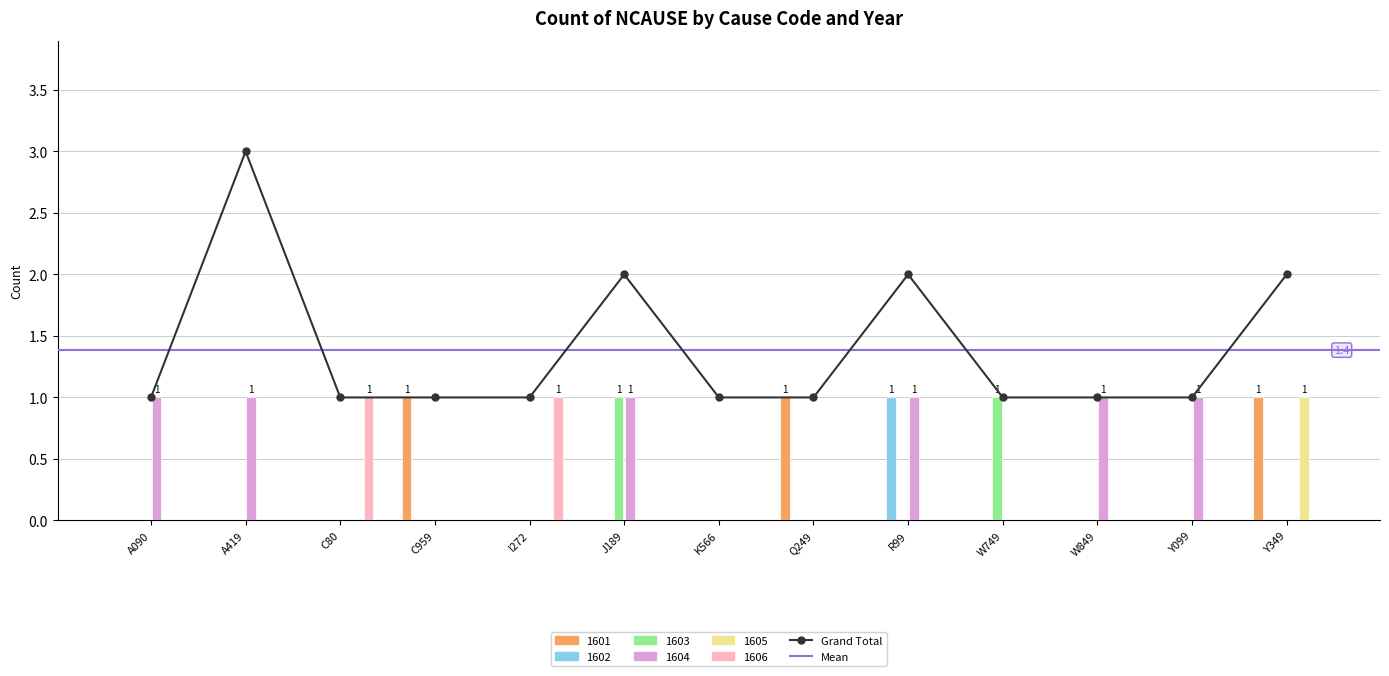

List the series in order of their peak value, highest first.

1601, 1602, 1603, 1604, 1605, 1606